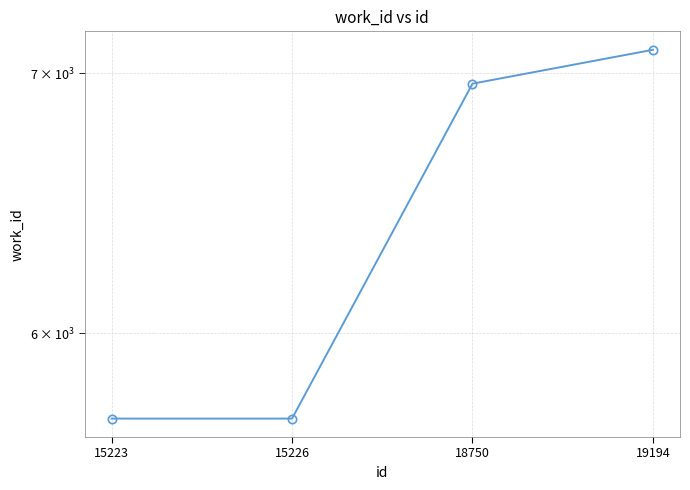

What is the smallest value displayed?

5705